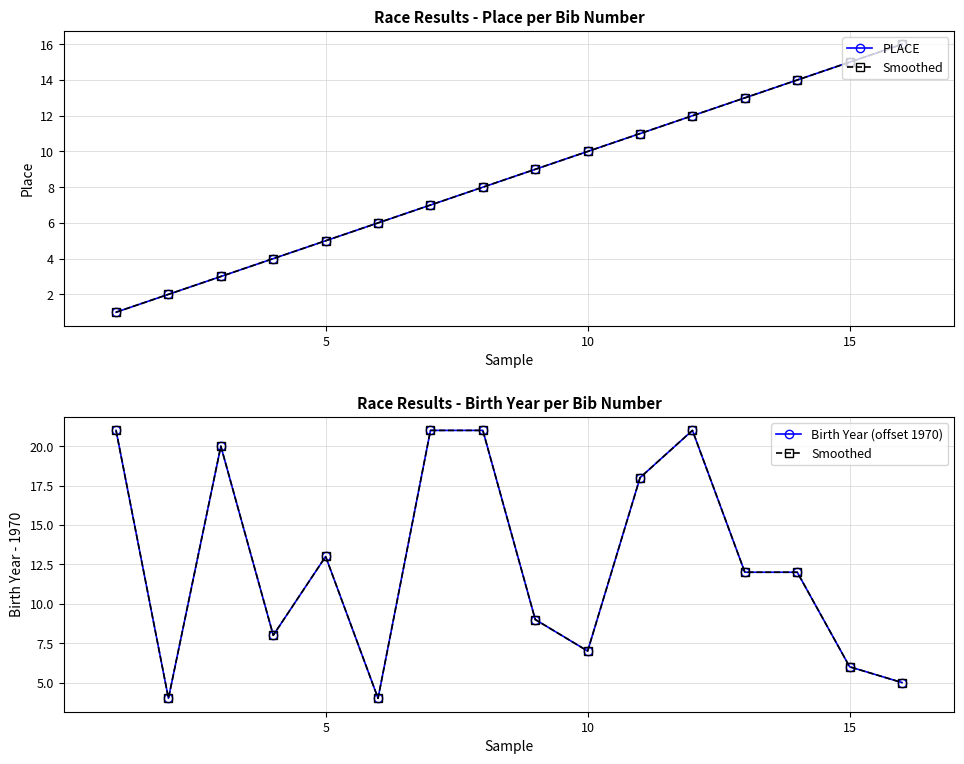

Rank the series by their maximum value, from lowest to highest.

PLACE, Smoothed, Birth Year (offset 1970)